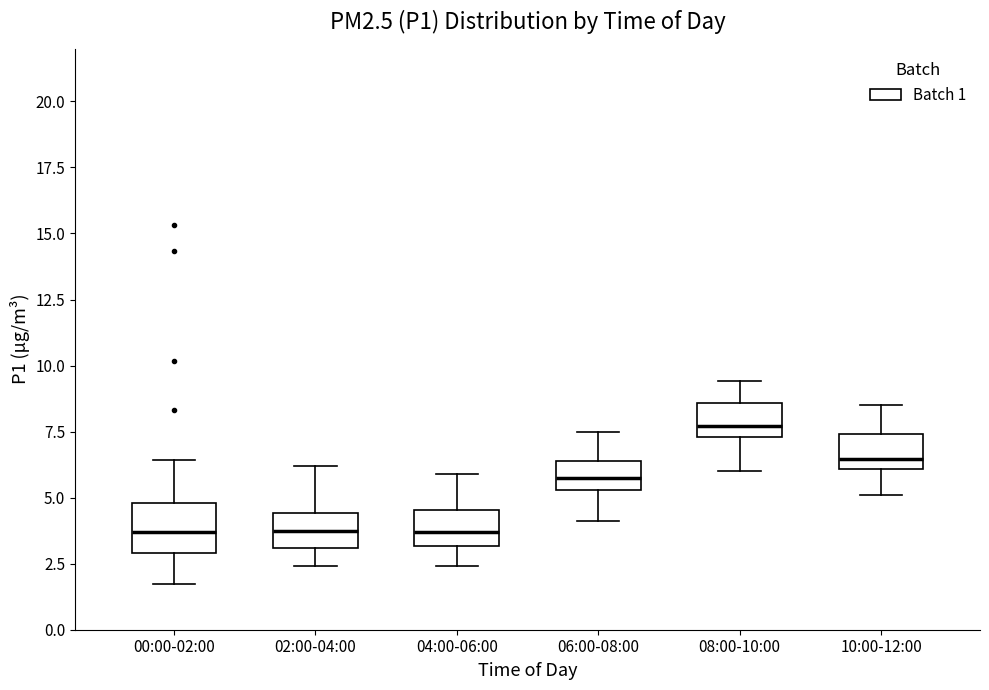

Reading left to right, transcribe this box plot: for each box, give where its median line is, the range the box spans, and where its two whiskers end, as read against the y-axis. The values are not printed on the chart, so give them approximately, as read against the axis.

00:00-02:00: median 3.5, box 3.0 to 5.0, whiskers 1.5 to 6.5
02:00-04:00: median 4.0, box 3.0 to 4.5, whiskers 2.5 to 6.0
04:00-06:00: median 3.5, box 3.0 to 4.5, whiskers 2.5 to 6.0
06:00-08:00: median 6.0, box 5.5 to 6.5, whiskers 4.0 to 7.5
08:00-10:00: median 7.5 (just above the box's lower edge), box 7.5 to 8.5, whiskers 6.0 to 9.5
10:00-12:00: median 6.5, box 6.0 to 7.5, whiskers 5.0 to 8.5